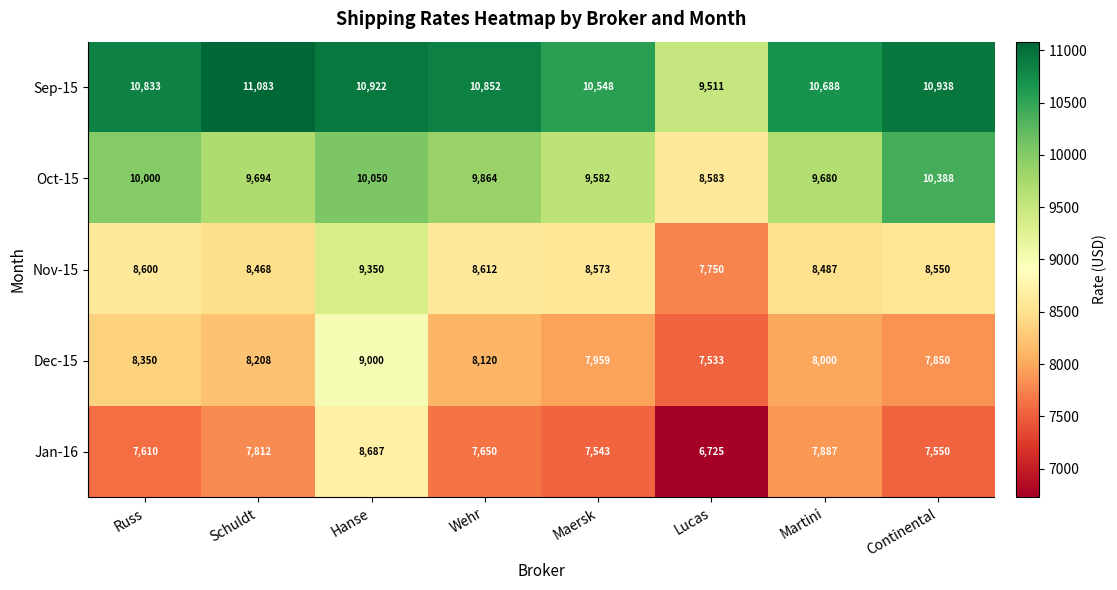

What is the difference between the Nov-15 values at Hanse and Russ?

750